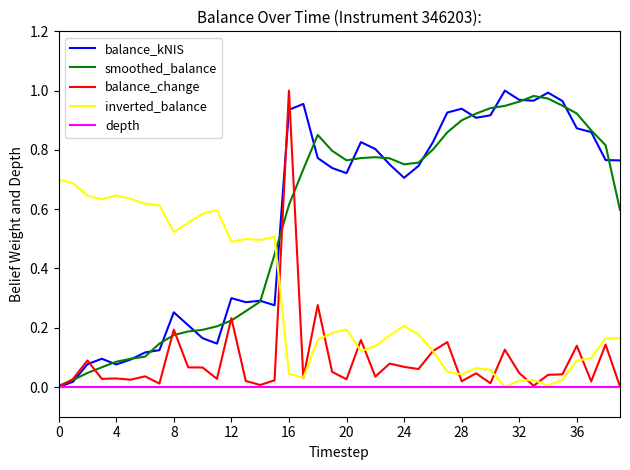

In balance_kNIS, how many points are higher than both neighbors (excluding endpoints)?

9